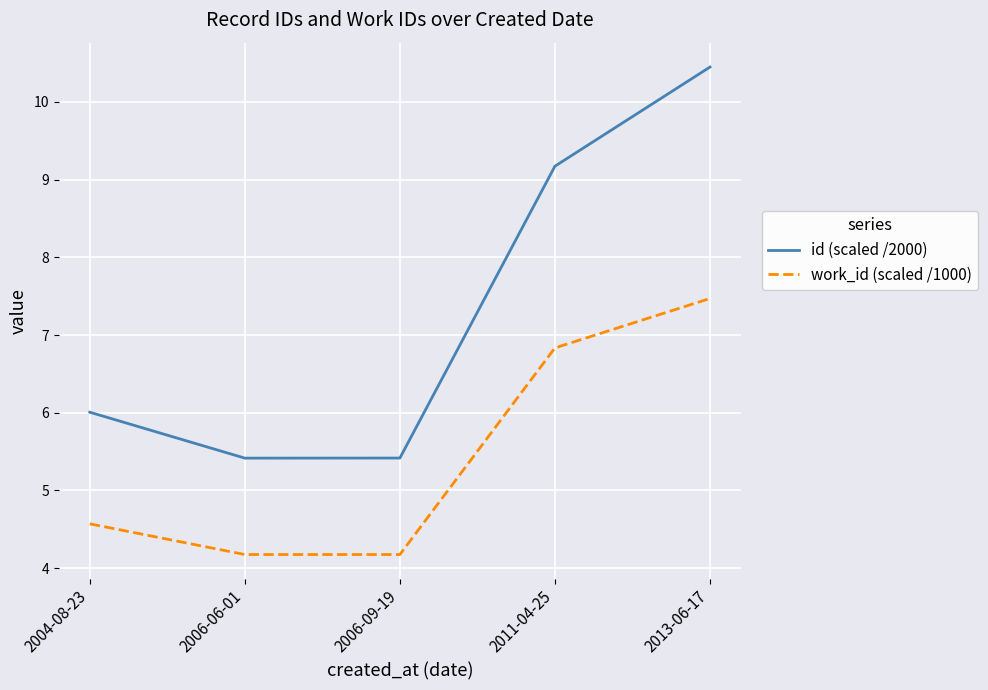

Rank the series by their maximum value, from highest to lowest.

id (scaled /2000), work_id (scaled /1000)